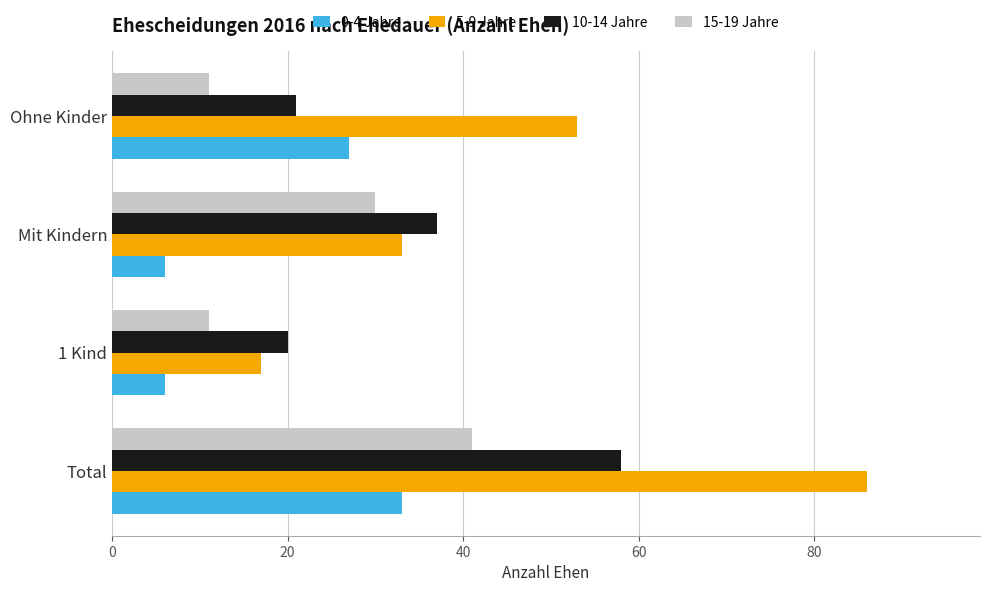

Which series has the largest total across all categories?

5-9 Jahre